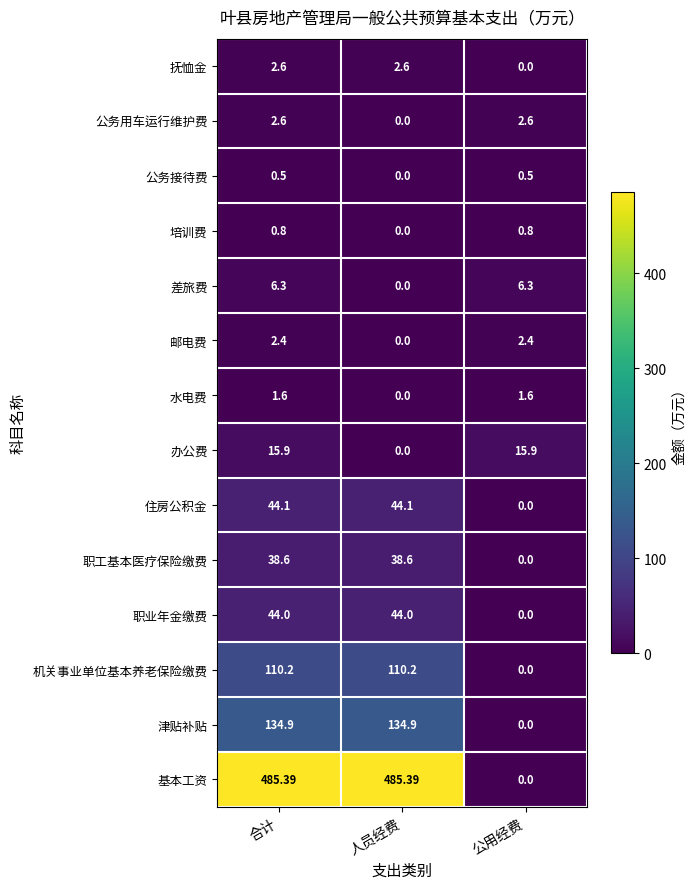

Which series has the largest total across all categories?

基本工资